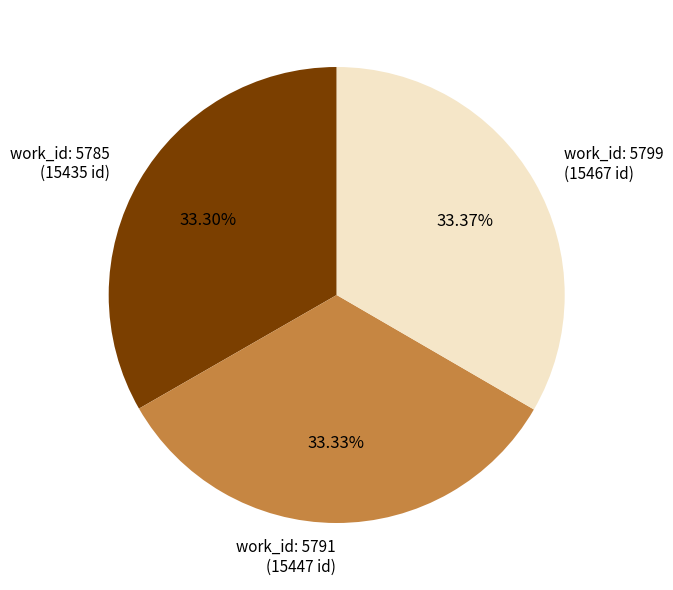

Is there any slice that represents more than half of the pie?

No